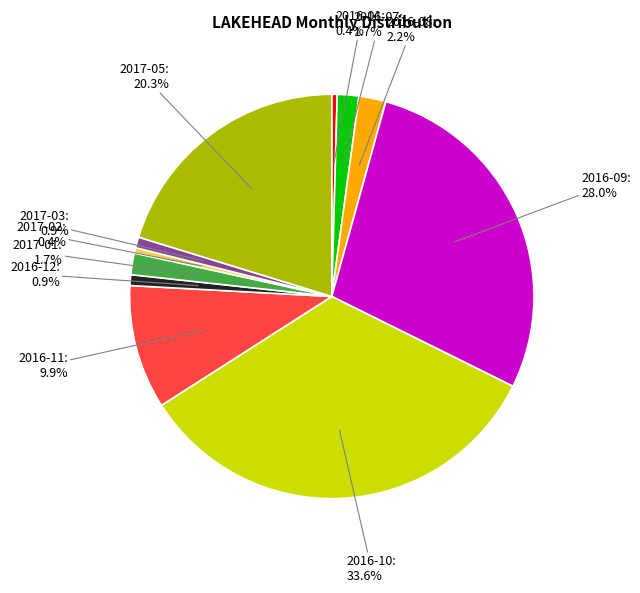

The 2017-05 slice represents 20% of the pie. True or false?

True